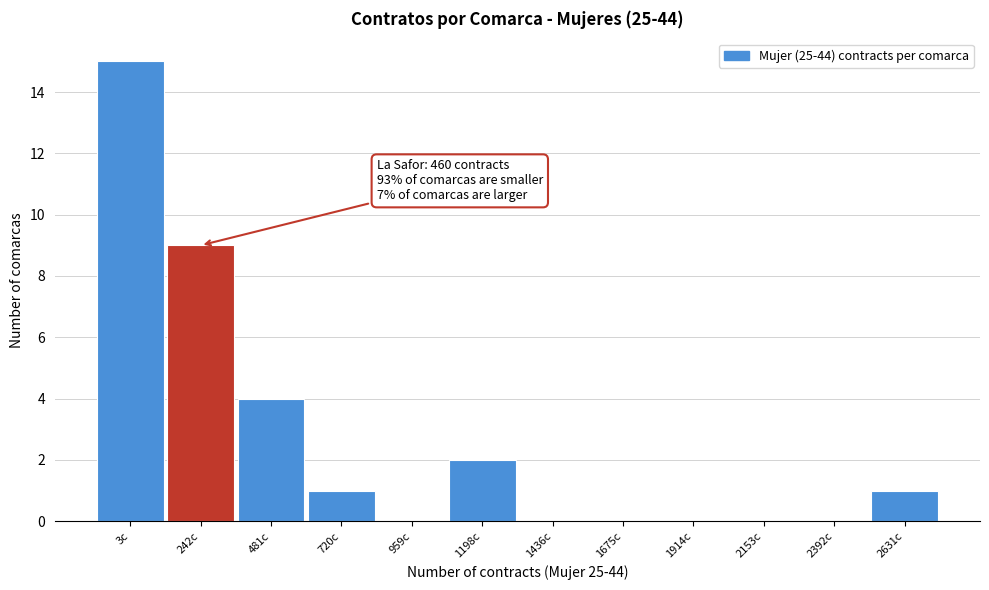

Reading left to right, transcribe all the data shown in this chart.

3c=15	242c=9	481c=4	720c=1	959c=0	1198c=2	1436c=0	1675c=0	1914c=0	2153c=0	2392c=0	2631c=1